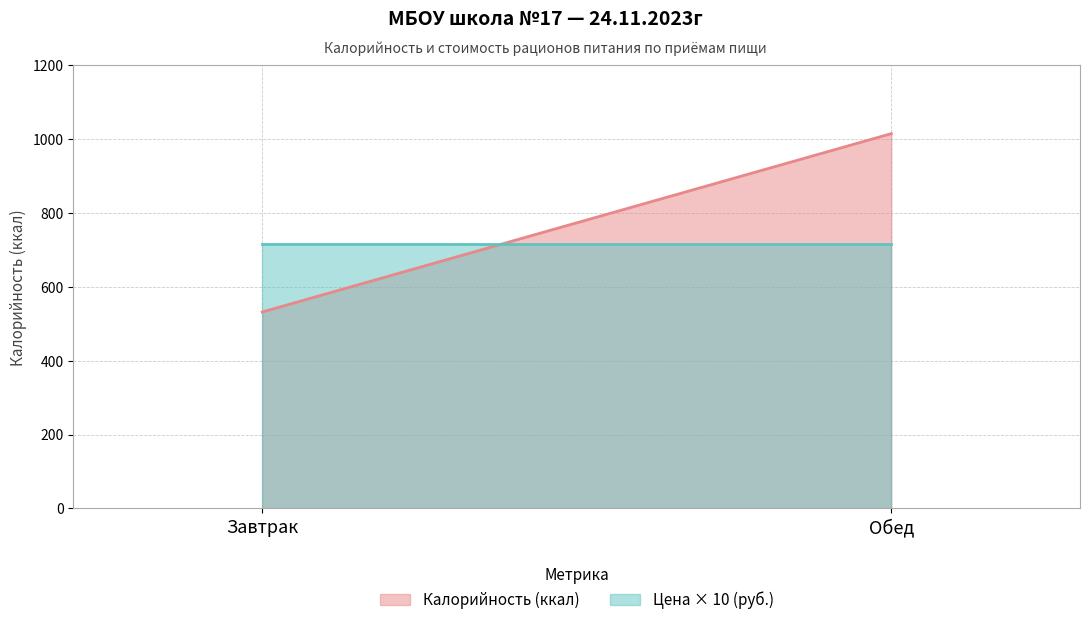

Is it true that Цена equals 23.6 at Обед?

False